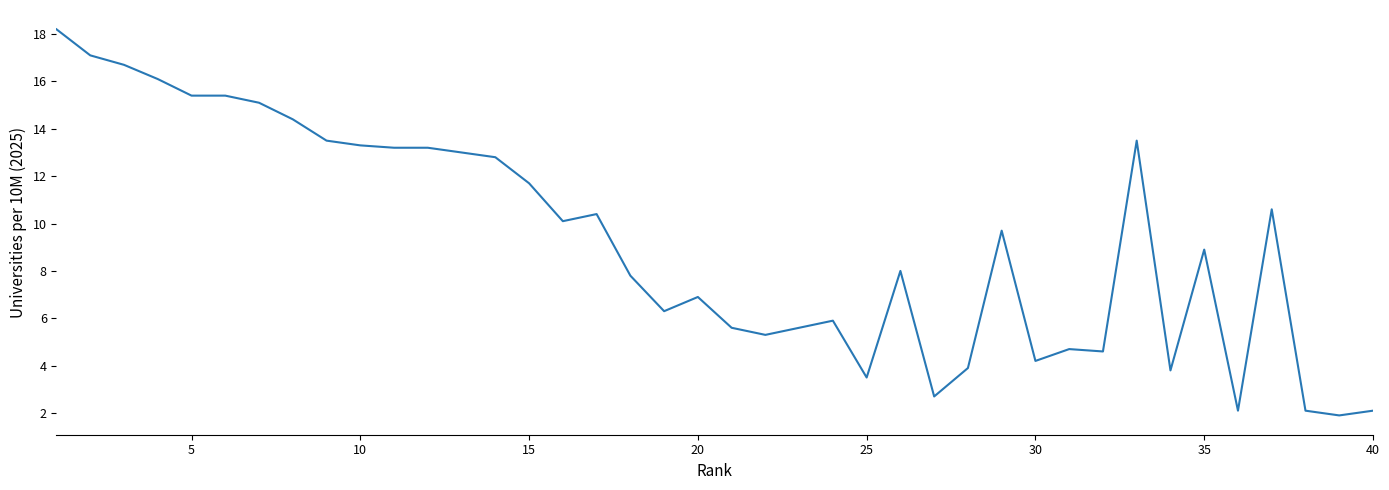

What is the maximum value shown in the chart?

18.2